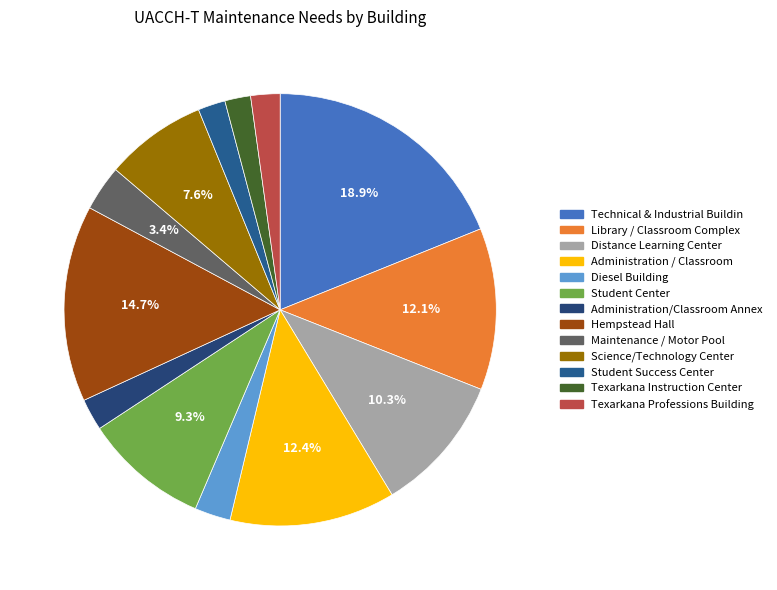

The Student Success Center slice represents 2% of the pie. True or false?

True